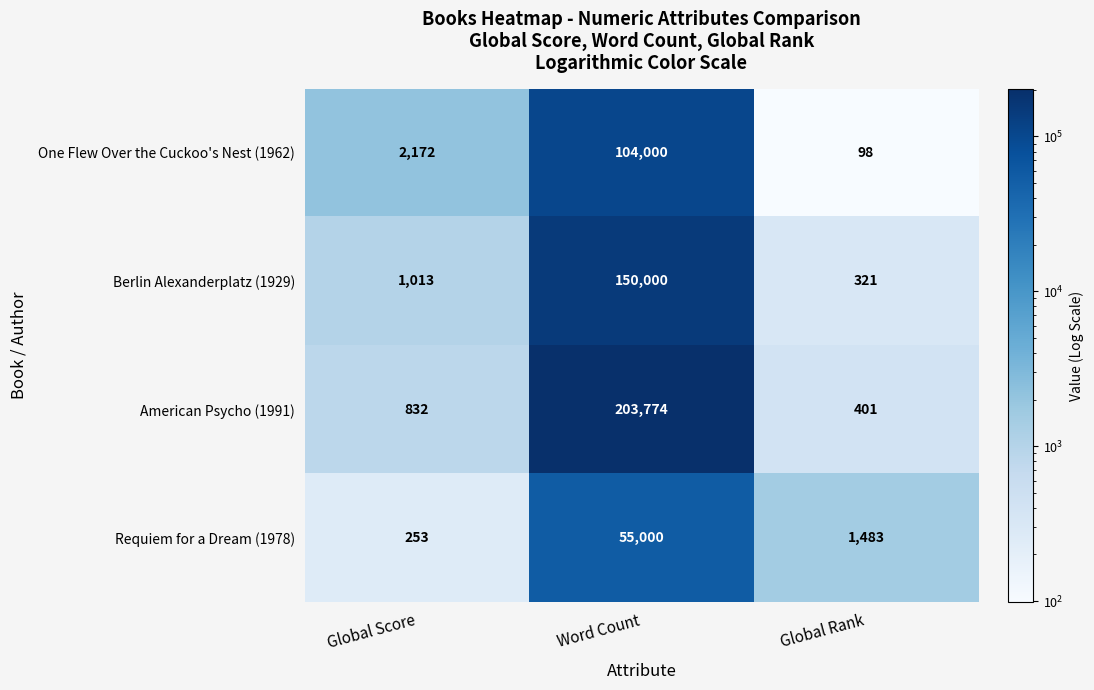

True or false: One Flew Over the Cuckoo's Nest (1962) has a value of 28848 at Word Count.

False